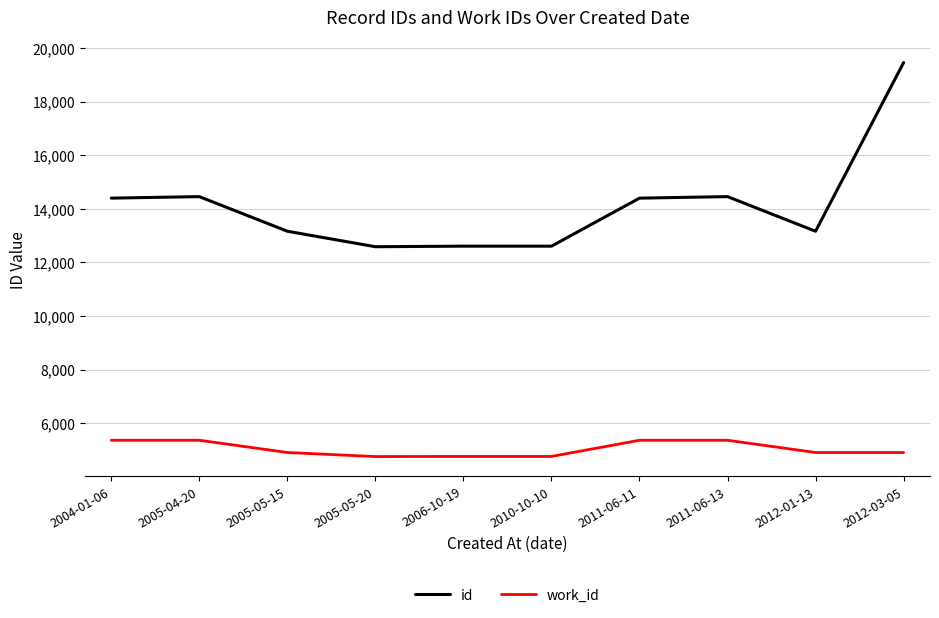

What is the difference between the maximum and minimum values in the id series?

6869